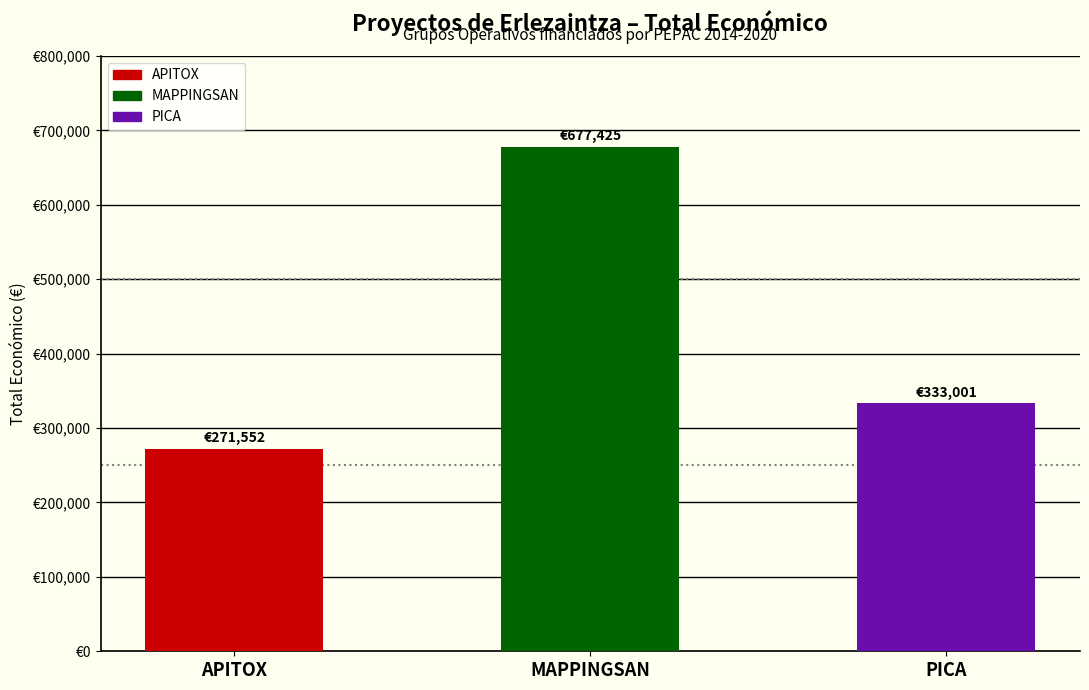

Are the bars horizontal?

No